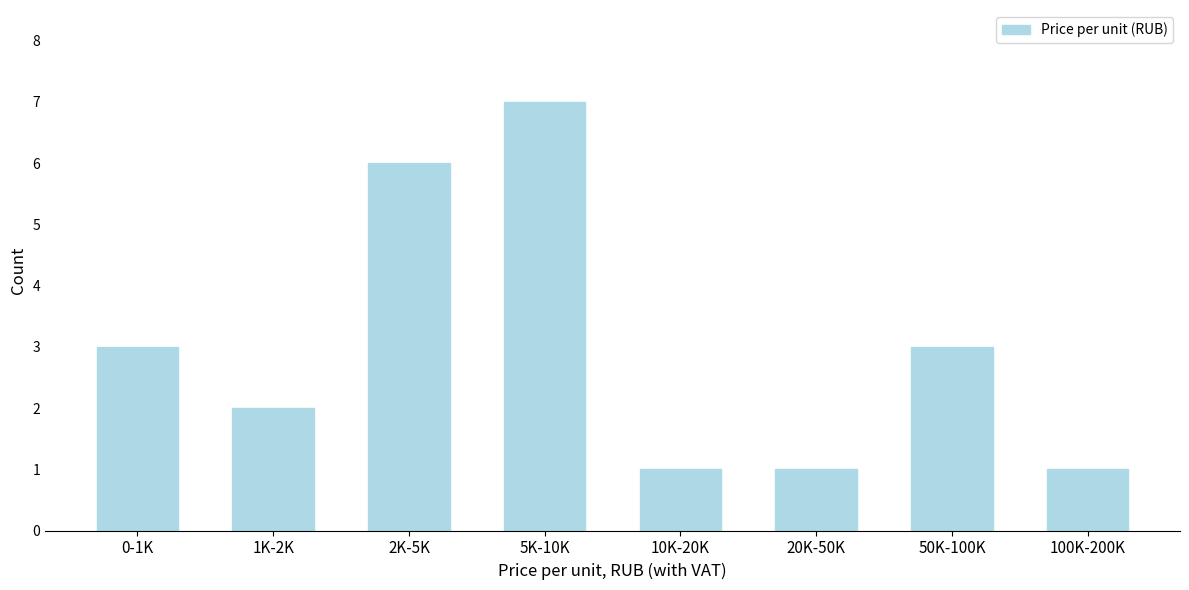

Reading left to right, extract all data points from this chart.

3	2	6	7	1	1	3	1